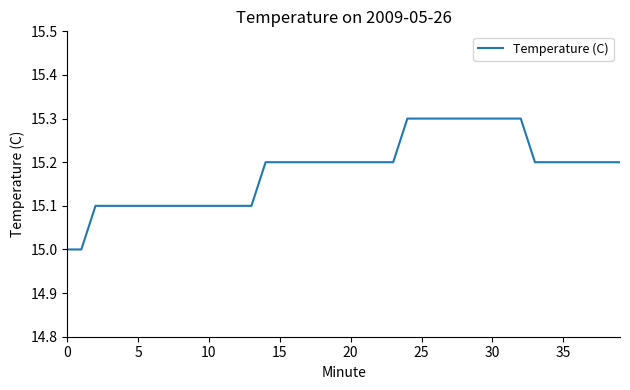

What is the difference between the maximum and minimum values?

0.3